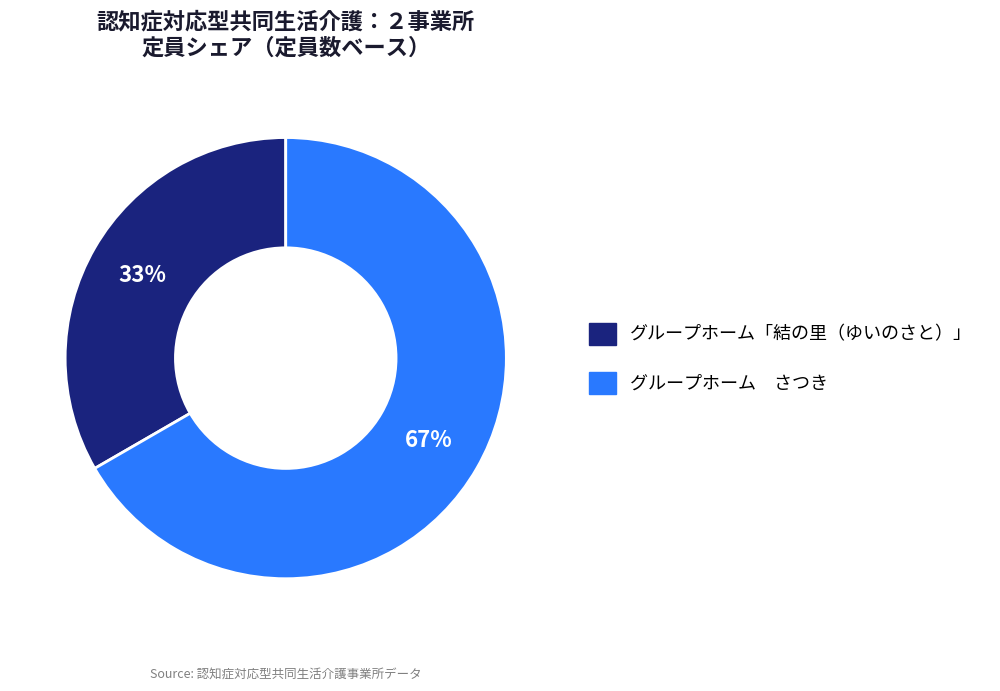

The グループホーム「結の里（ゆいのさと）」 slice represents 33% of the pie. True or false?

True